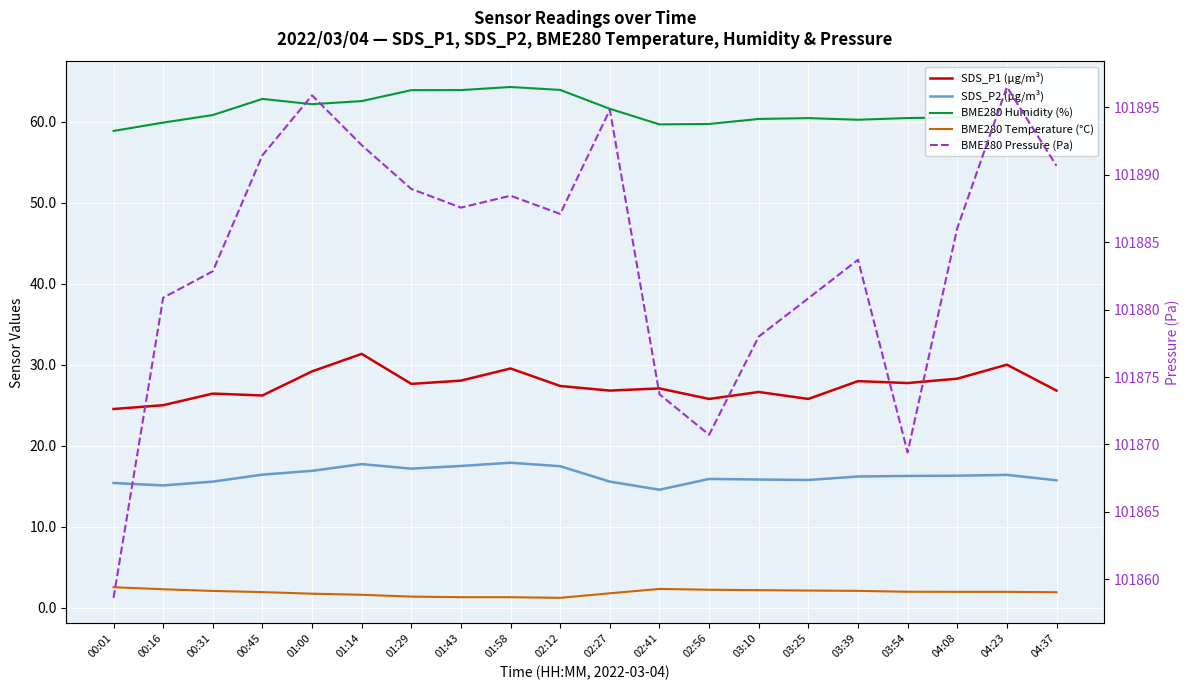

What is the sum of the SDS_P2 (µg/m³) values at 01:00 and 00:01?

32.3